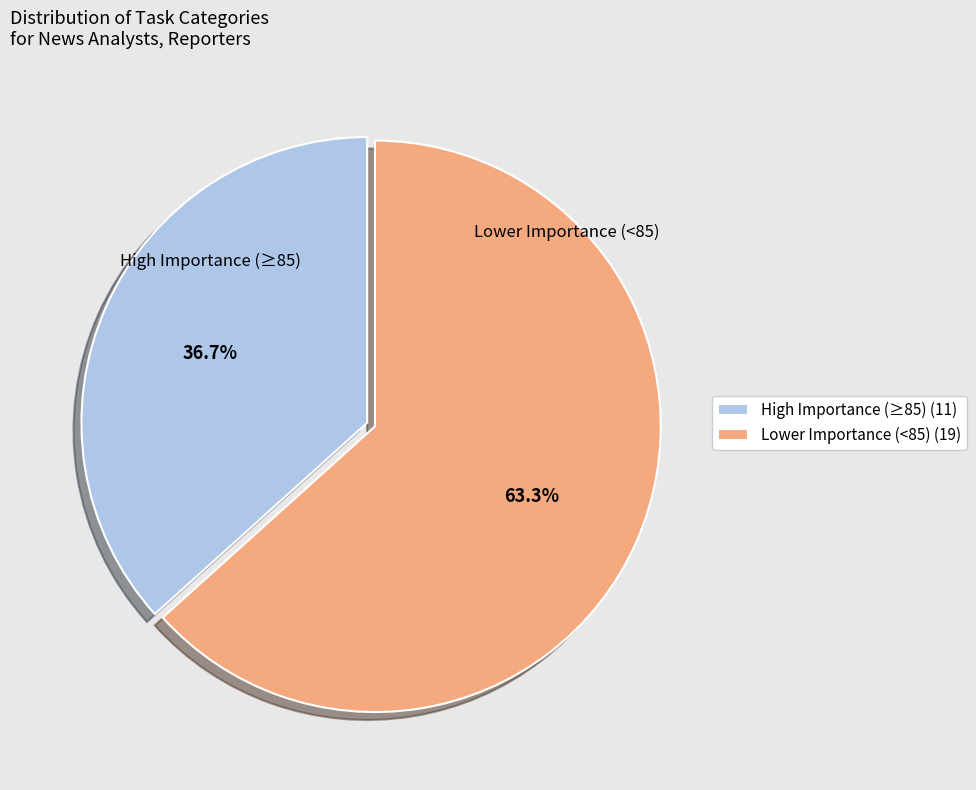

What is the majority slice?

Lower Importance (<85) (19)